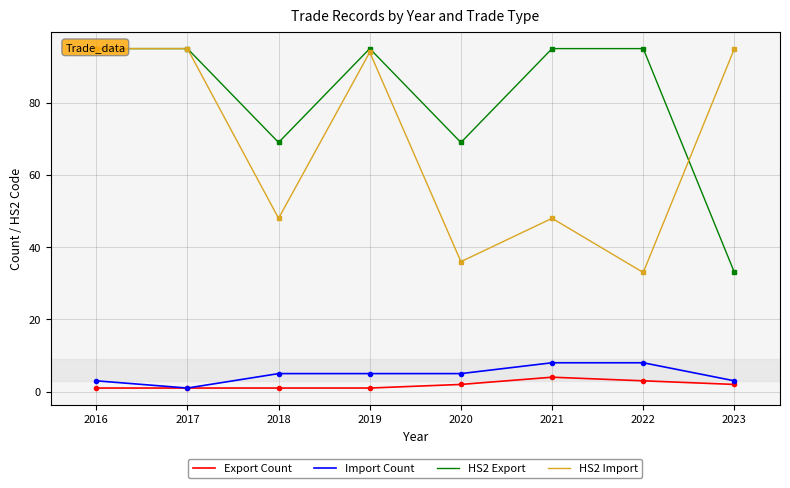

What is the smallest value displayed?

1